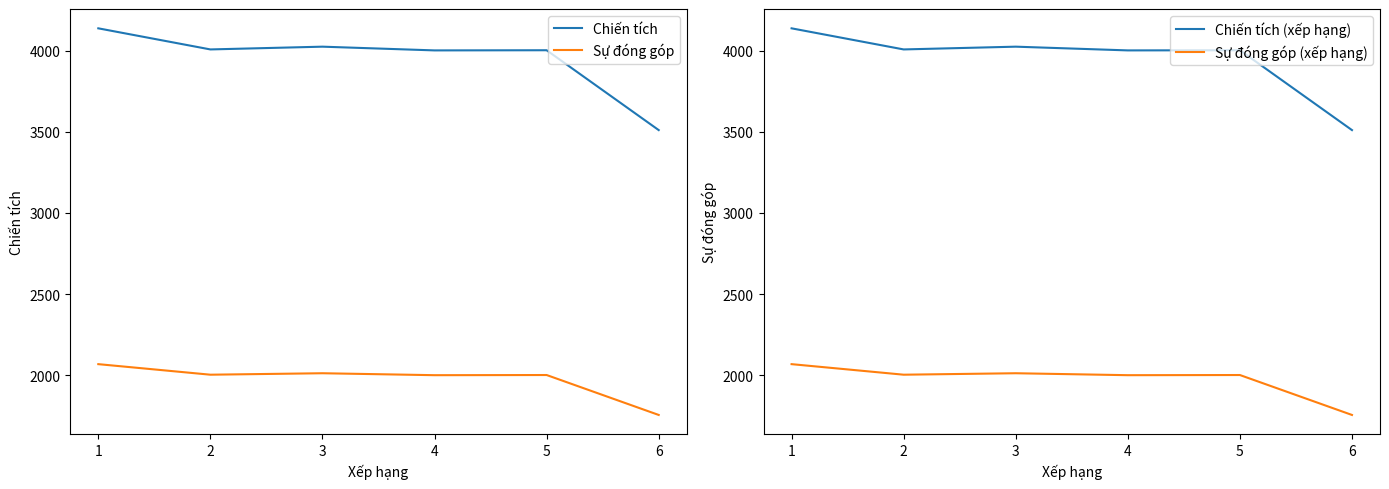

What is the lowest value of the Chiến tích (xếp hạng) series?

3510